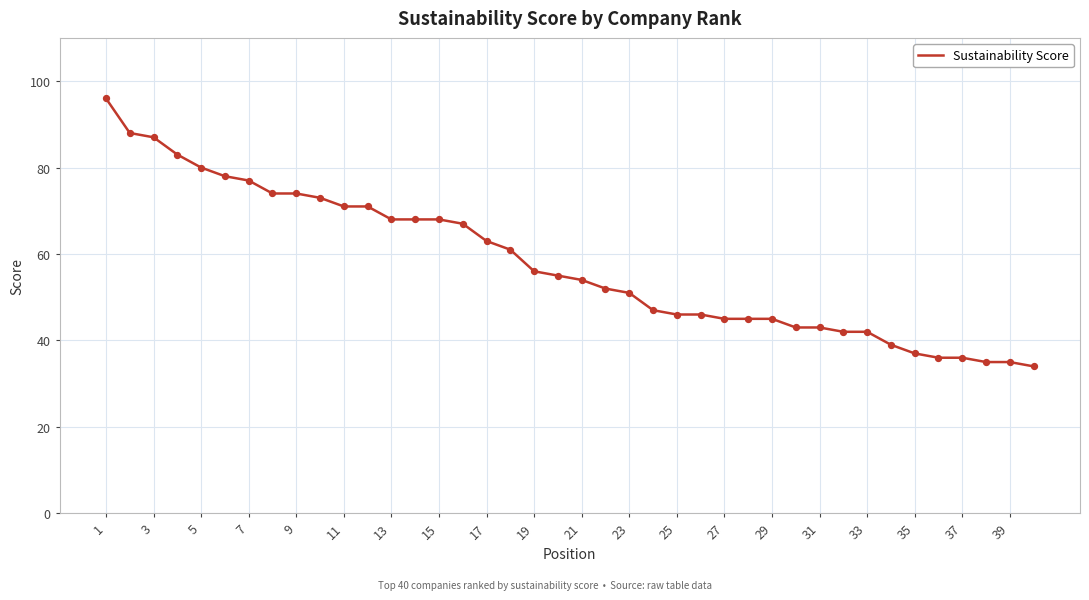

What is the greatest value displayed?

96